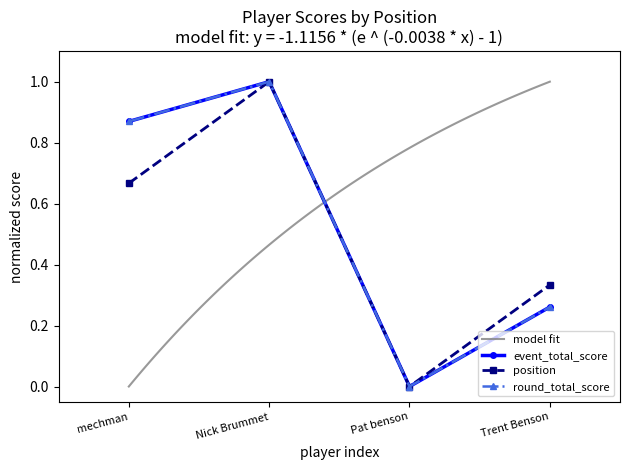

What is the difference between the highest and lowest values at Trent Benson?

0.1